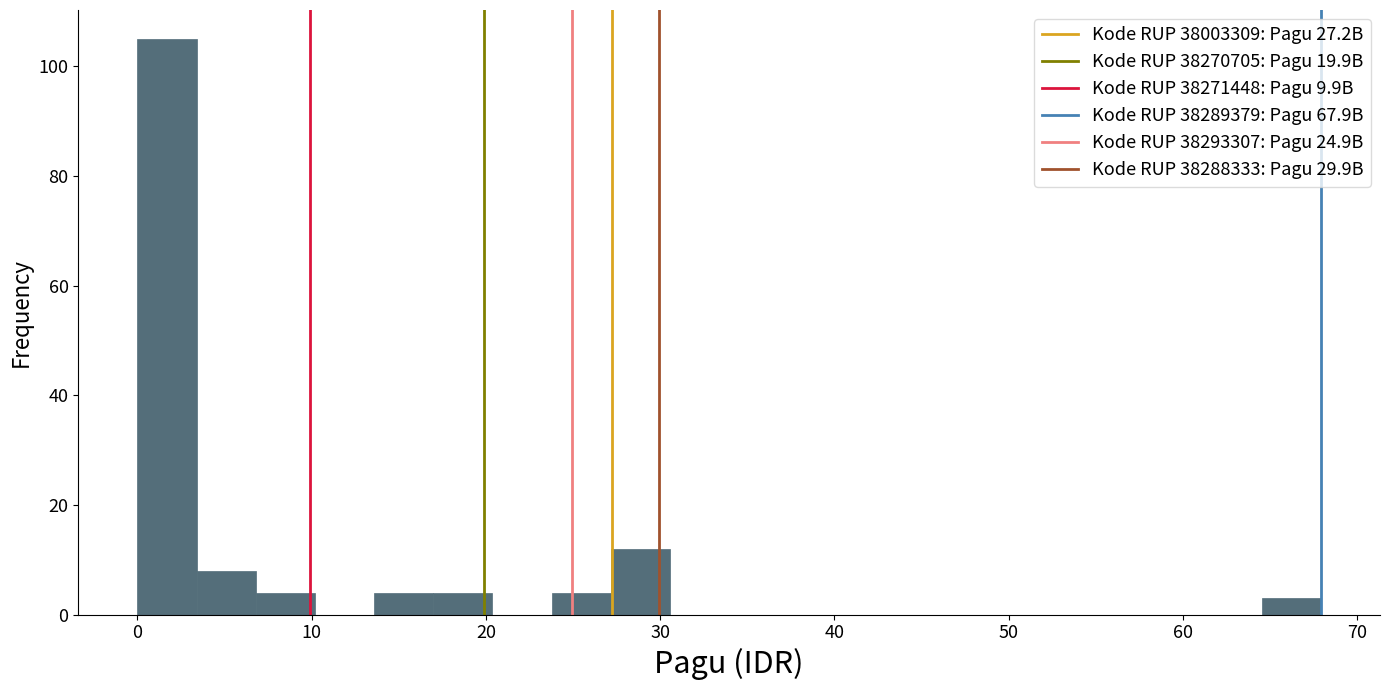

Read against the x-axis, roughly where is the centre of the tallest bar?

2